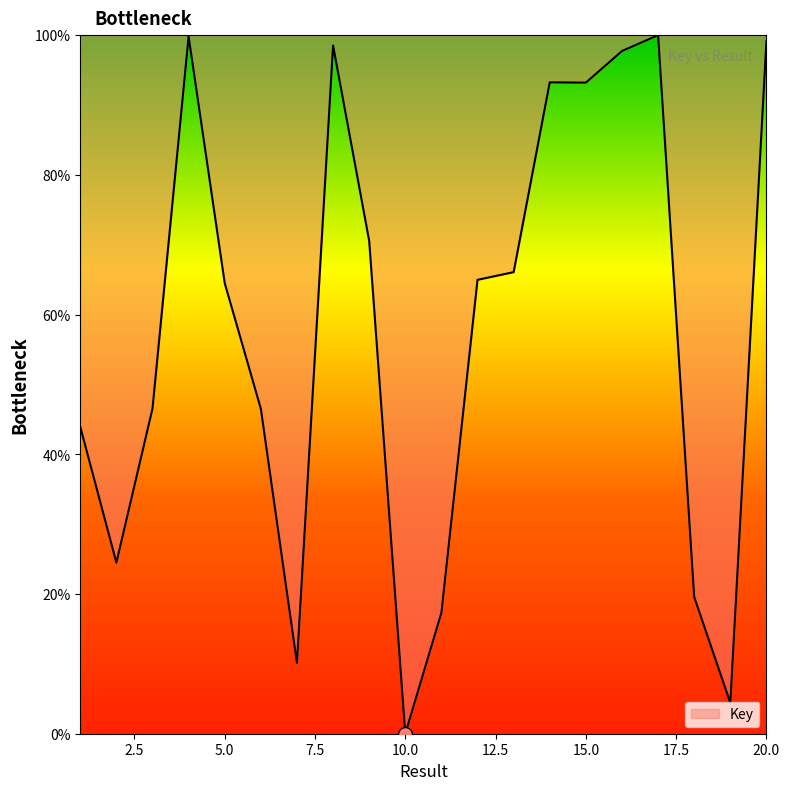

What is the maximum value shown in the chart?

100.0